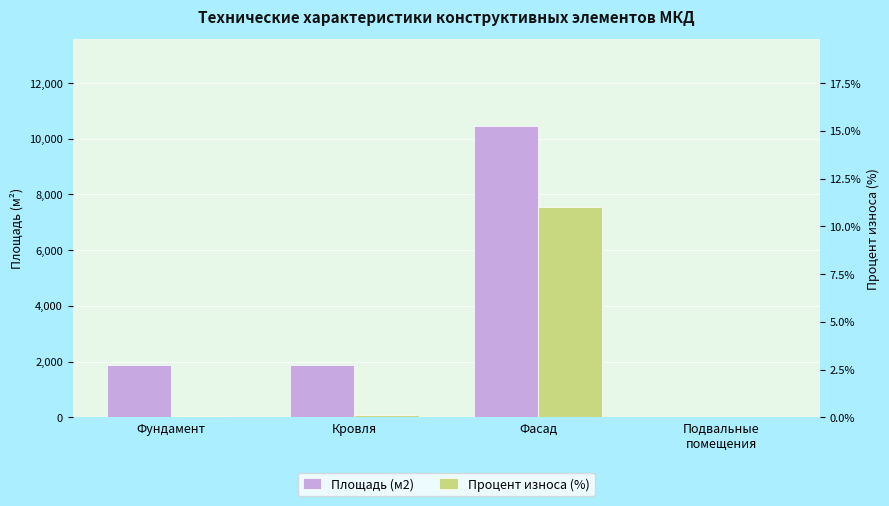

Count the number of categories in the chart.

4